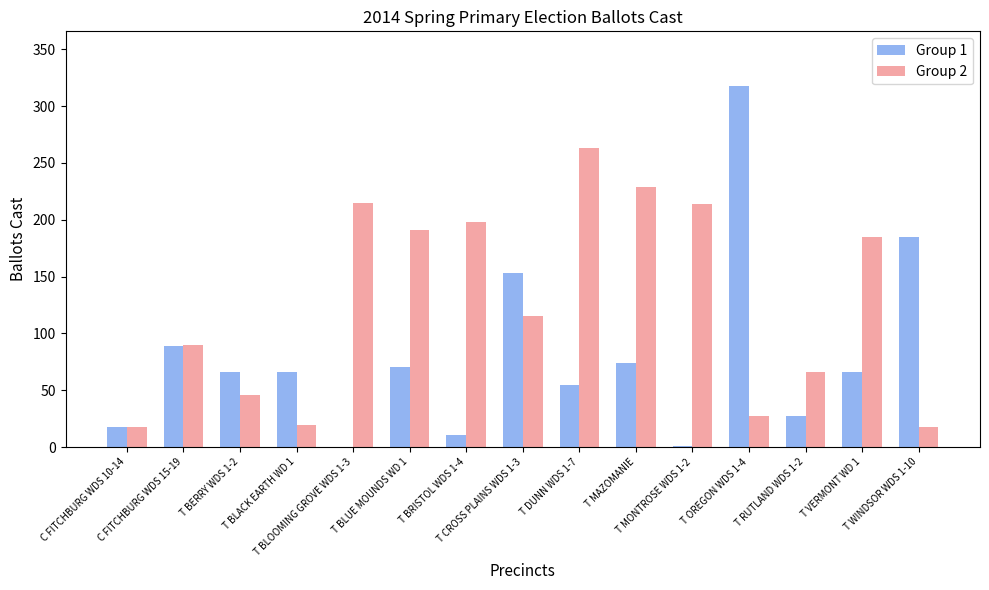

What is the difference between the maximum and minimum values in the Group 2 series?

245